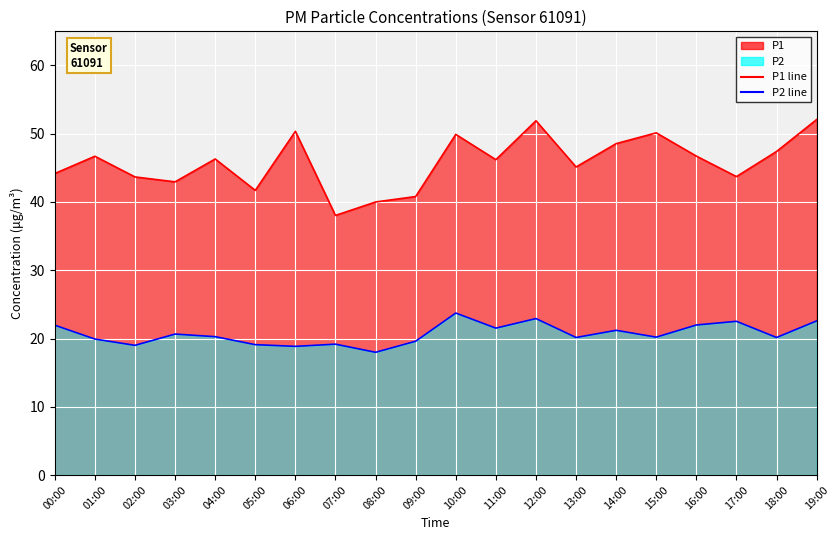

How many lines are shown in the chart?

2